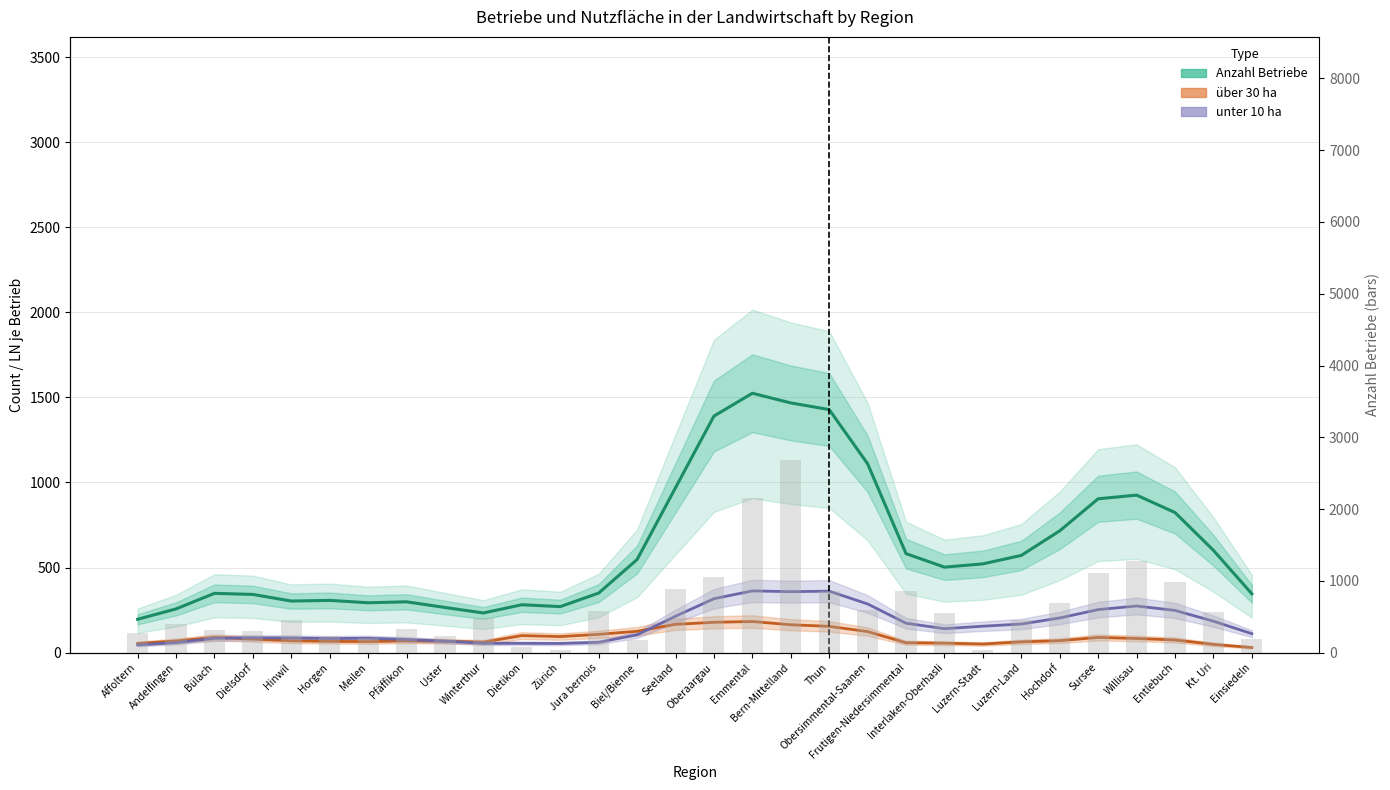

The unter 10 ha (smoothed) series shows 361.2 at Thun. True or false?

True